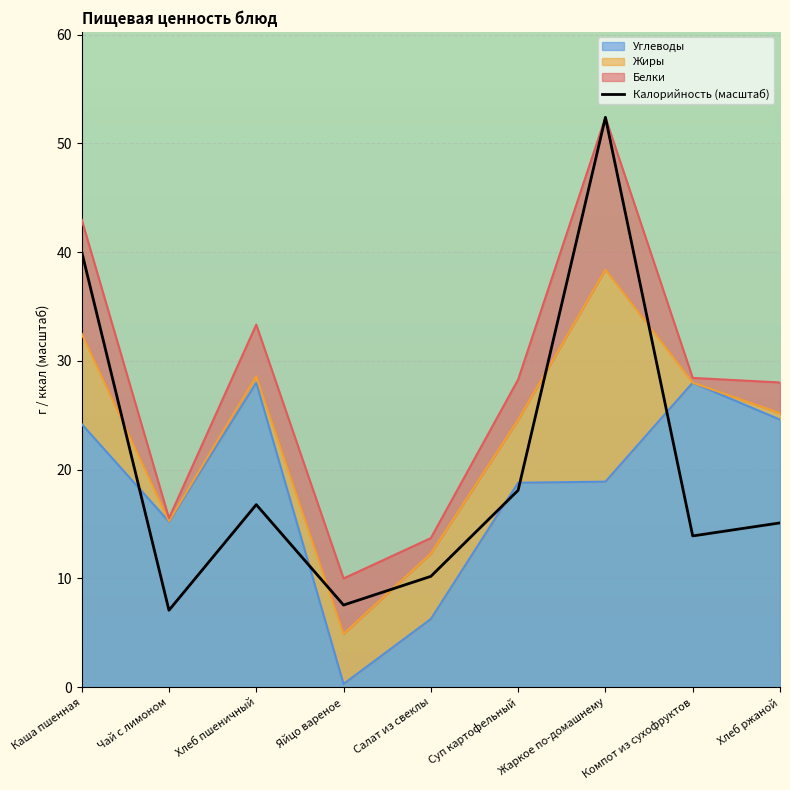

The value at Салат из свеклы is 6.8. True or false?

False